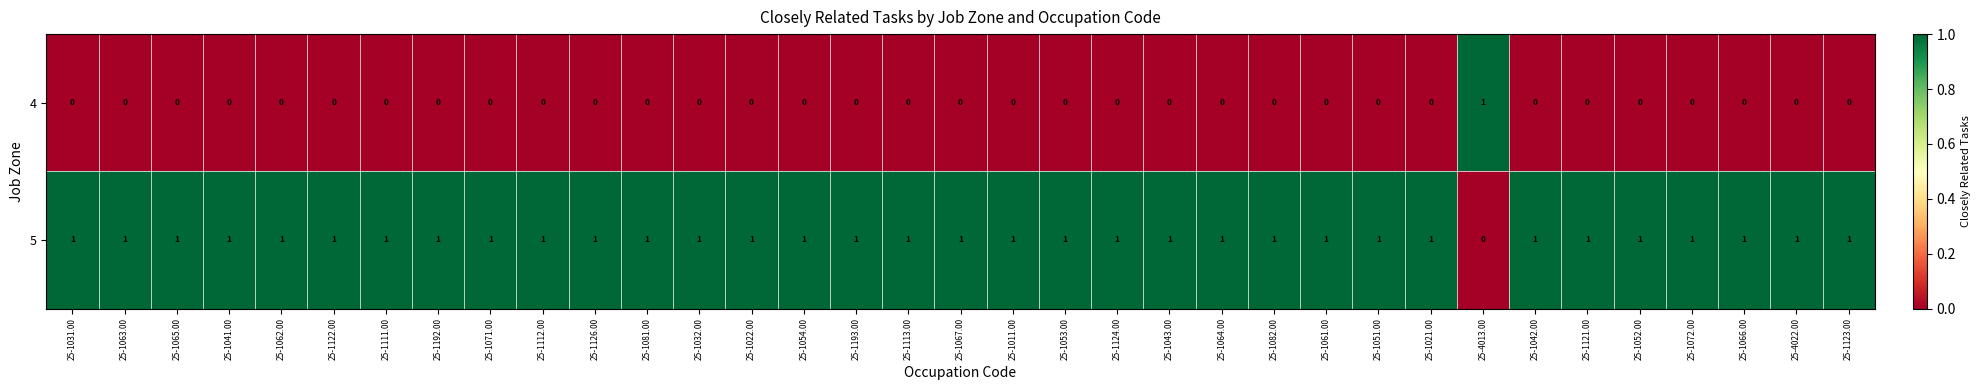

Count the number of data series in this chart.

2